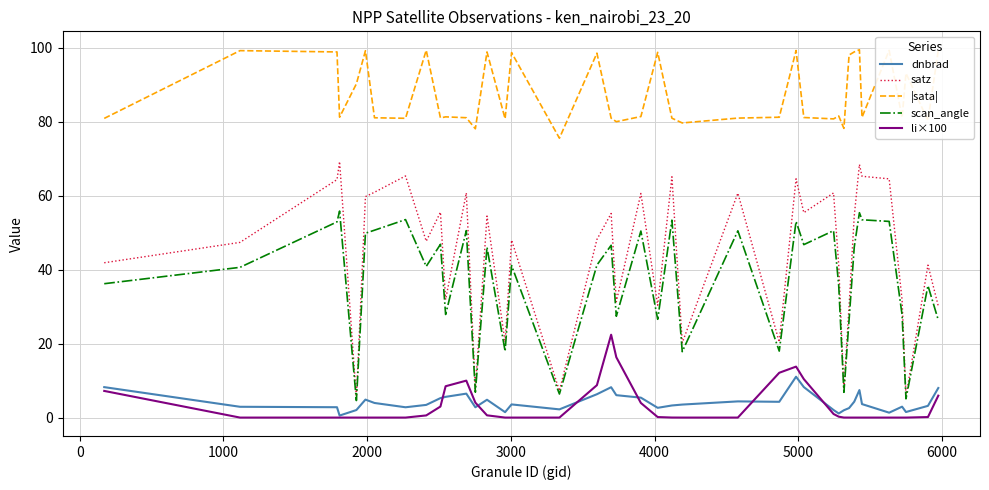

True or false: |sata| has more than 1 points higher than both neighbors.

True